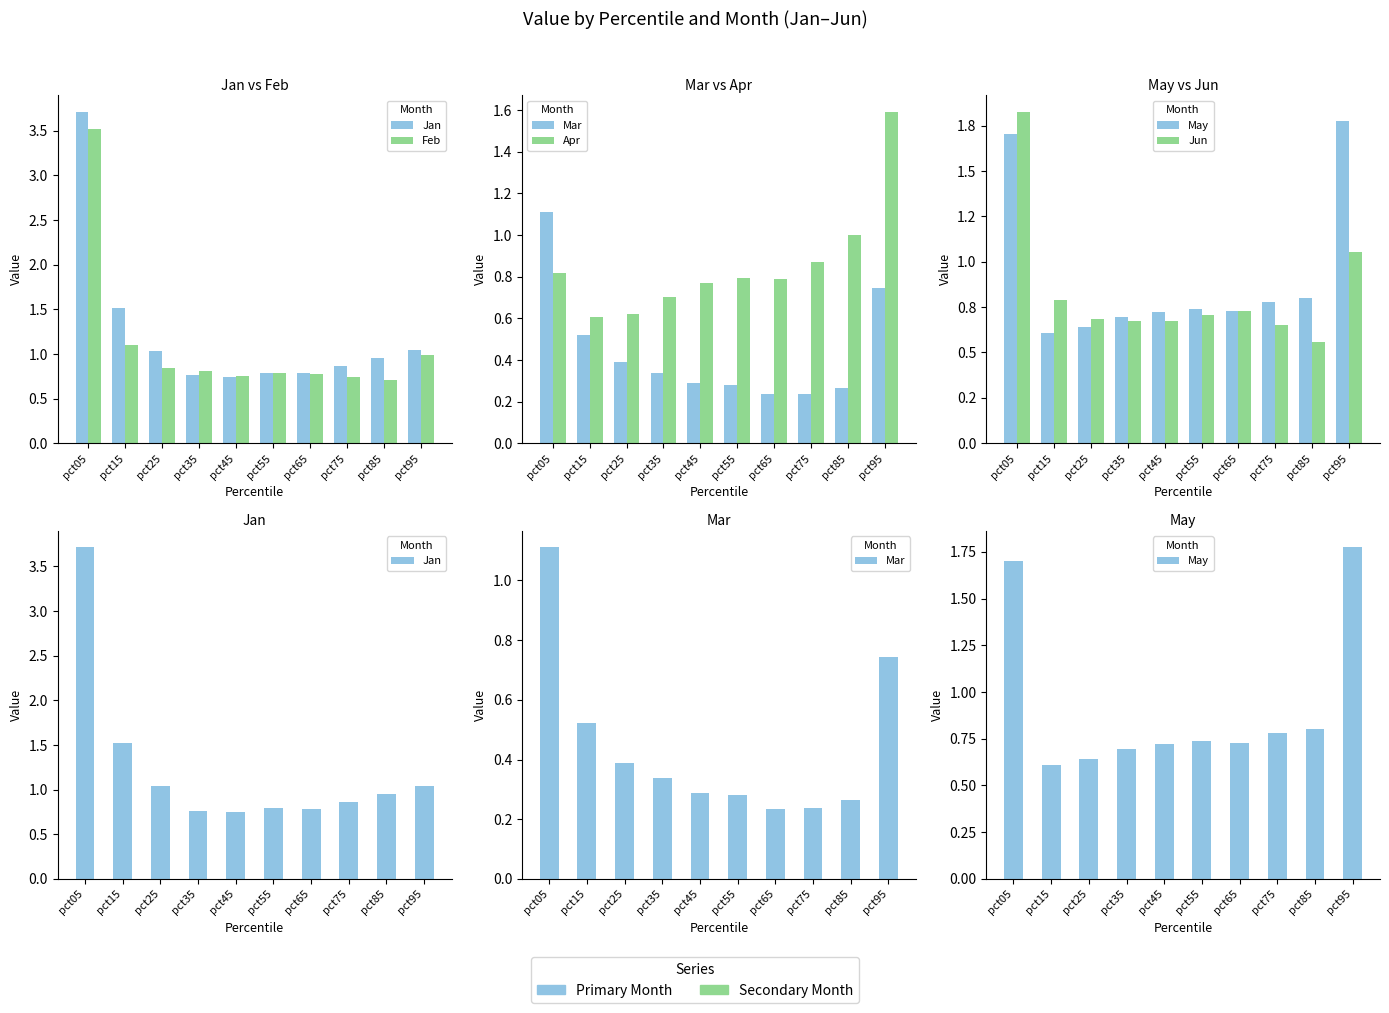

What is the sum of all Apr values?

8.6